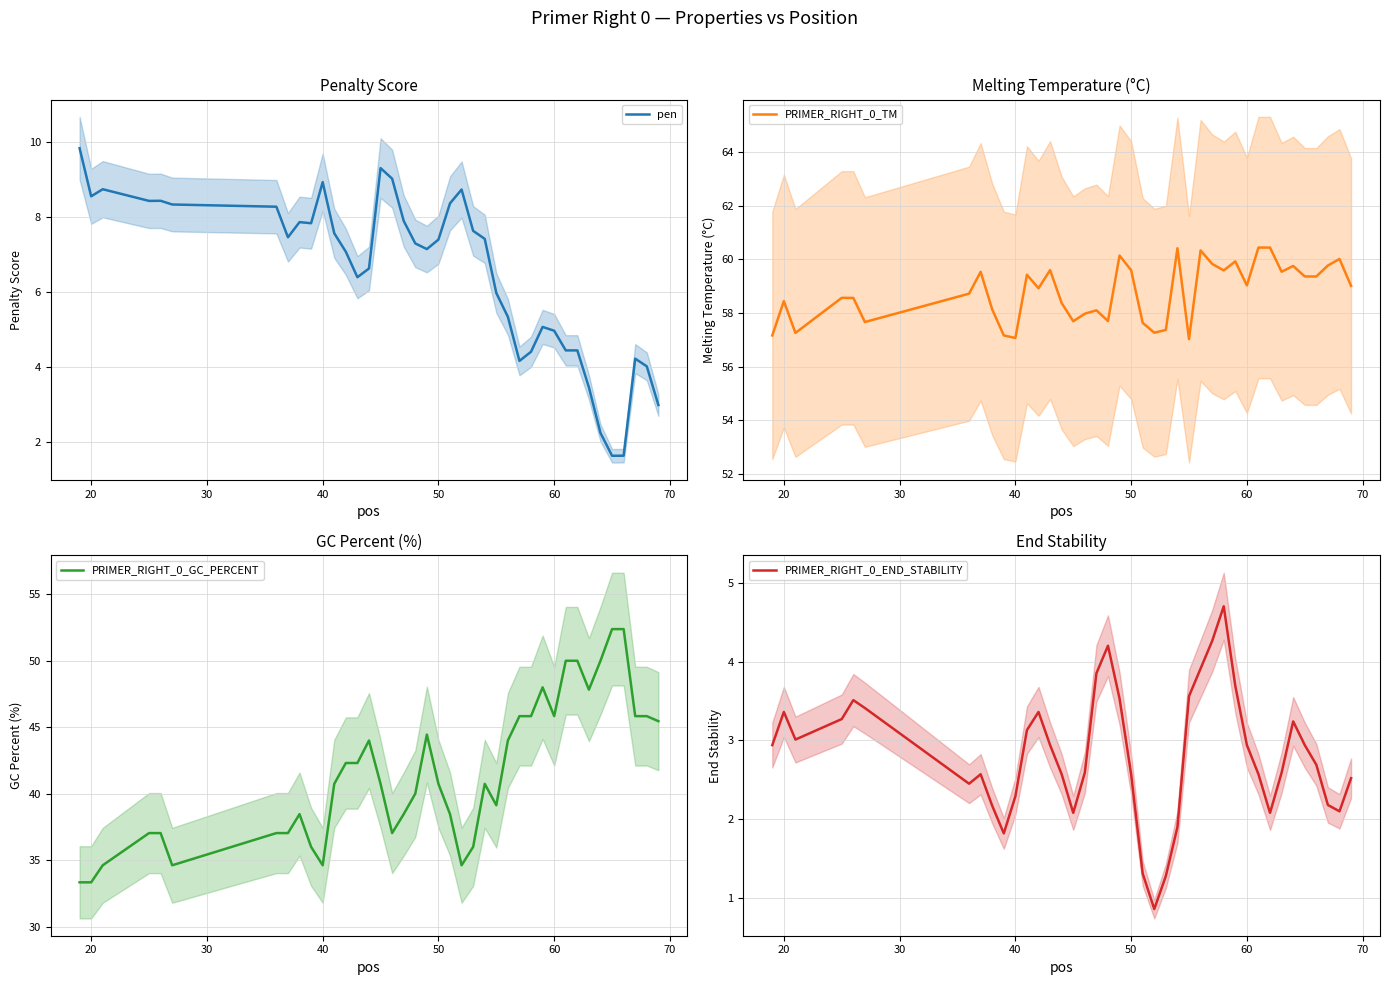

What value does the PRIMER_RIGHT_0_END_STABILITY series have at 40?

2.3